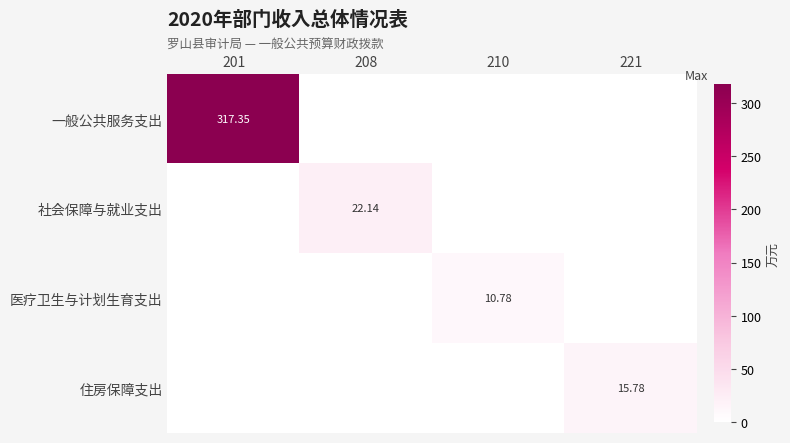

Which category has the highest value across all series?

201